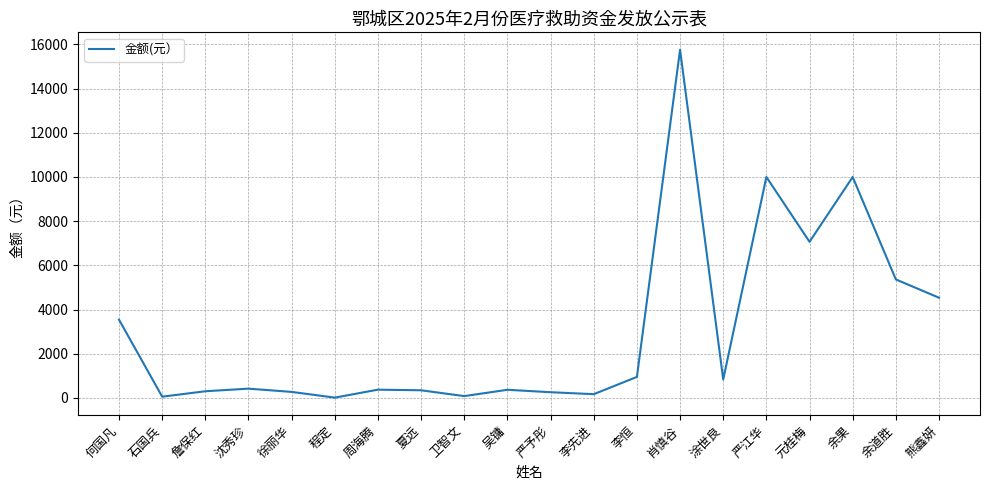

The chart shows a value of 2815.0 at 余道胜. True or false?

False